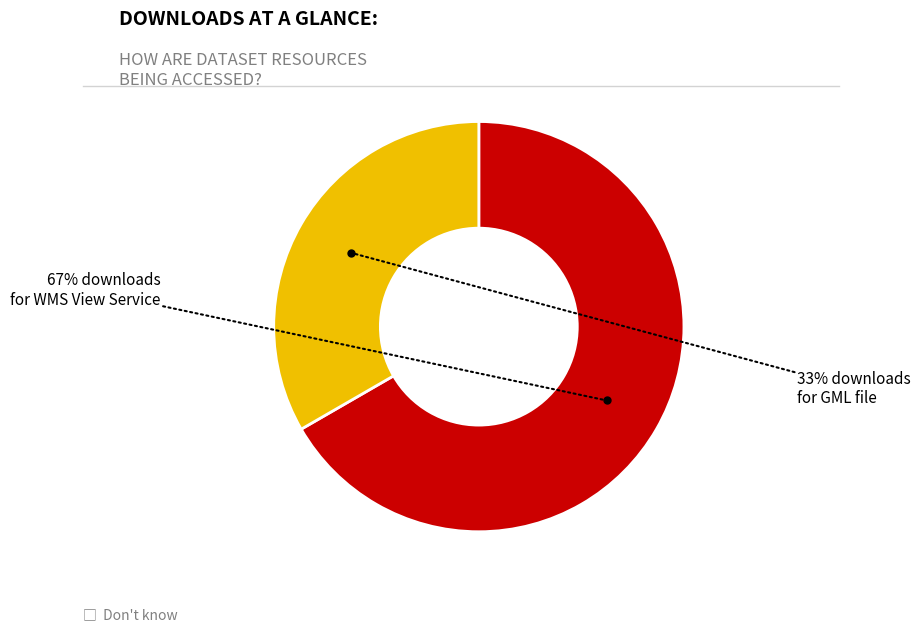

Does any single category account for the majority?

Yes